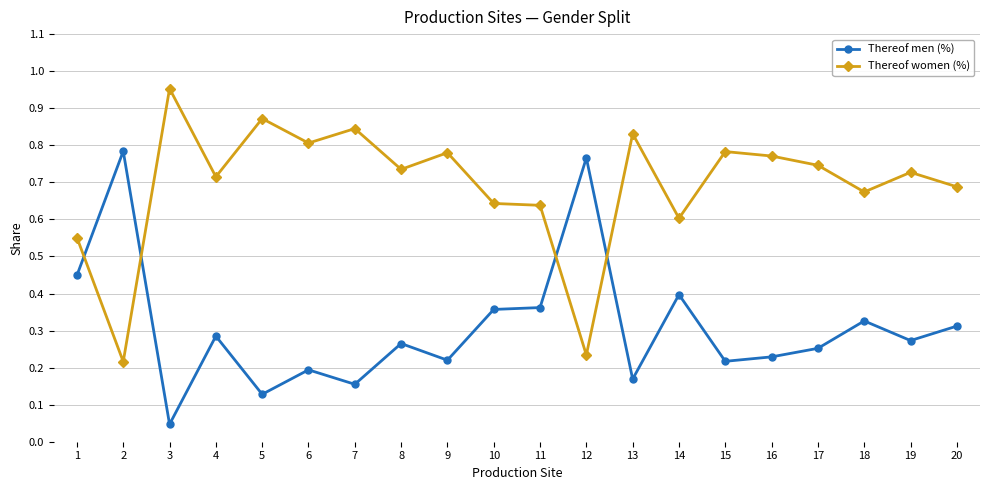

List the series in order of their overall mean, lowest first.

Thereof men (%), Thereof women (%)